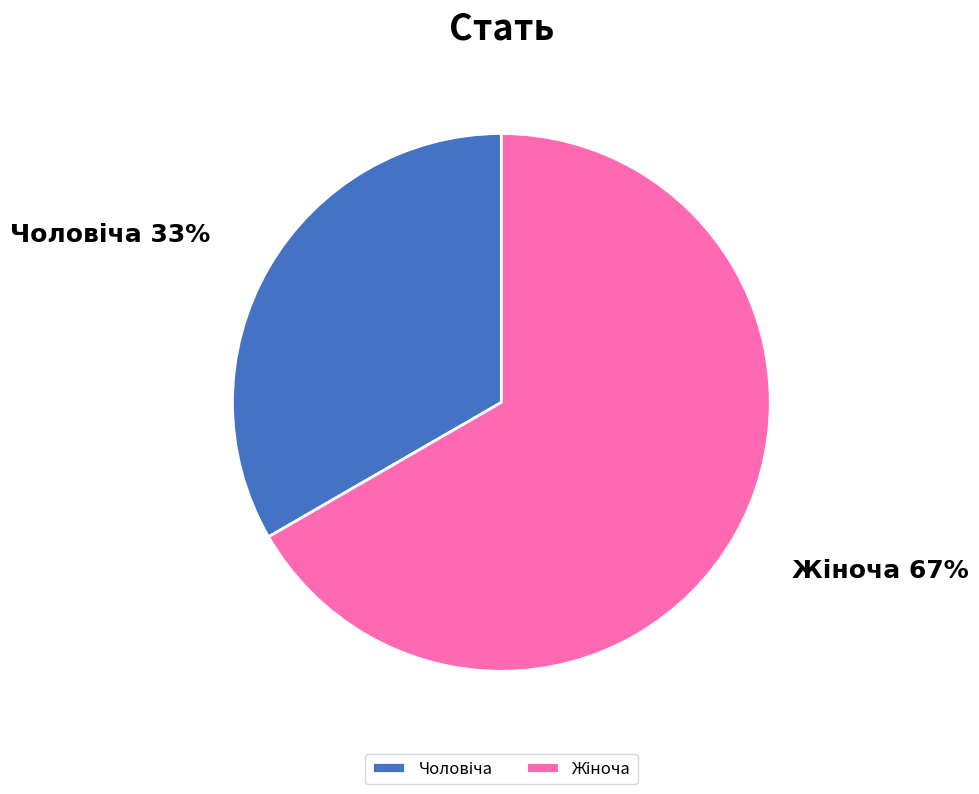

Is there any slice that represents more than half of the pie?

Yes